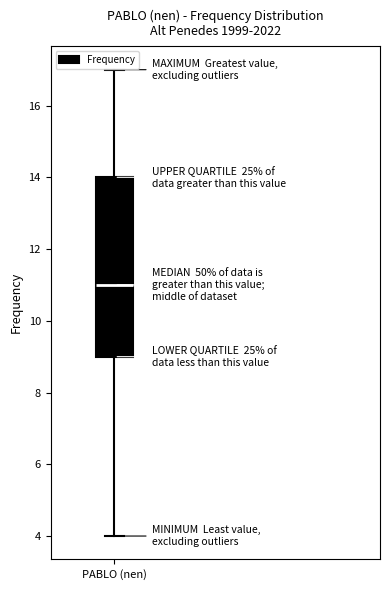

Transcribe this box plot: give where the median line is, the range the box spans, and where the two whiskers end, as read against the y-axis. The values are not printed on the chart, so give them approximately, as read against the axis.

median 11, box 9 to 14, whiskers 4 to 17